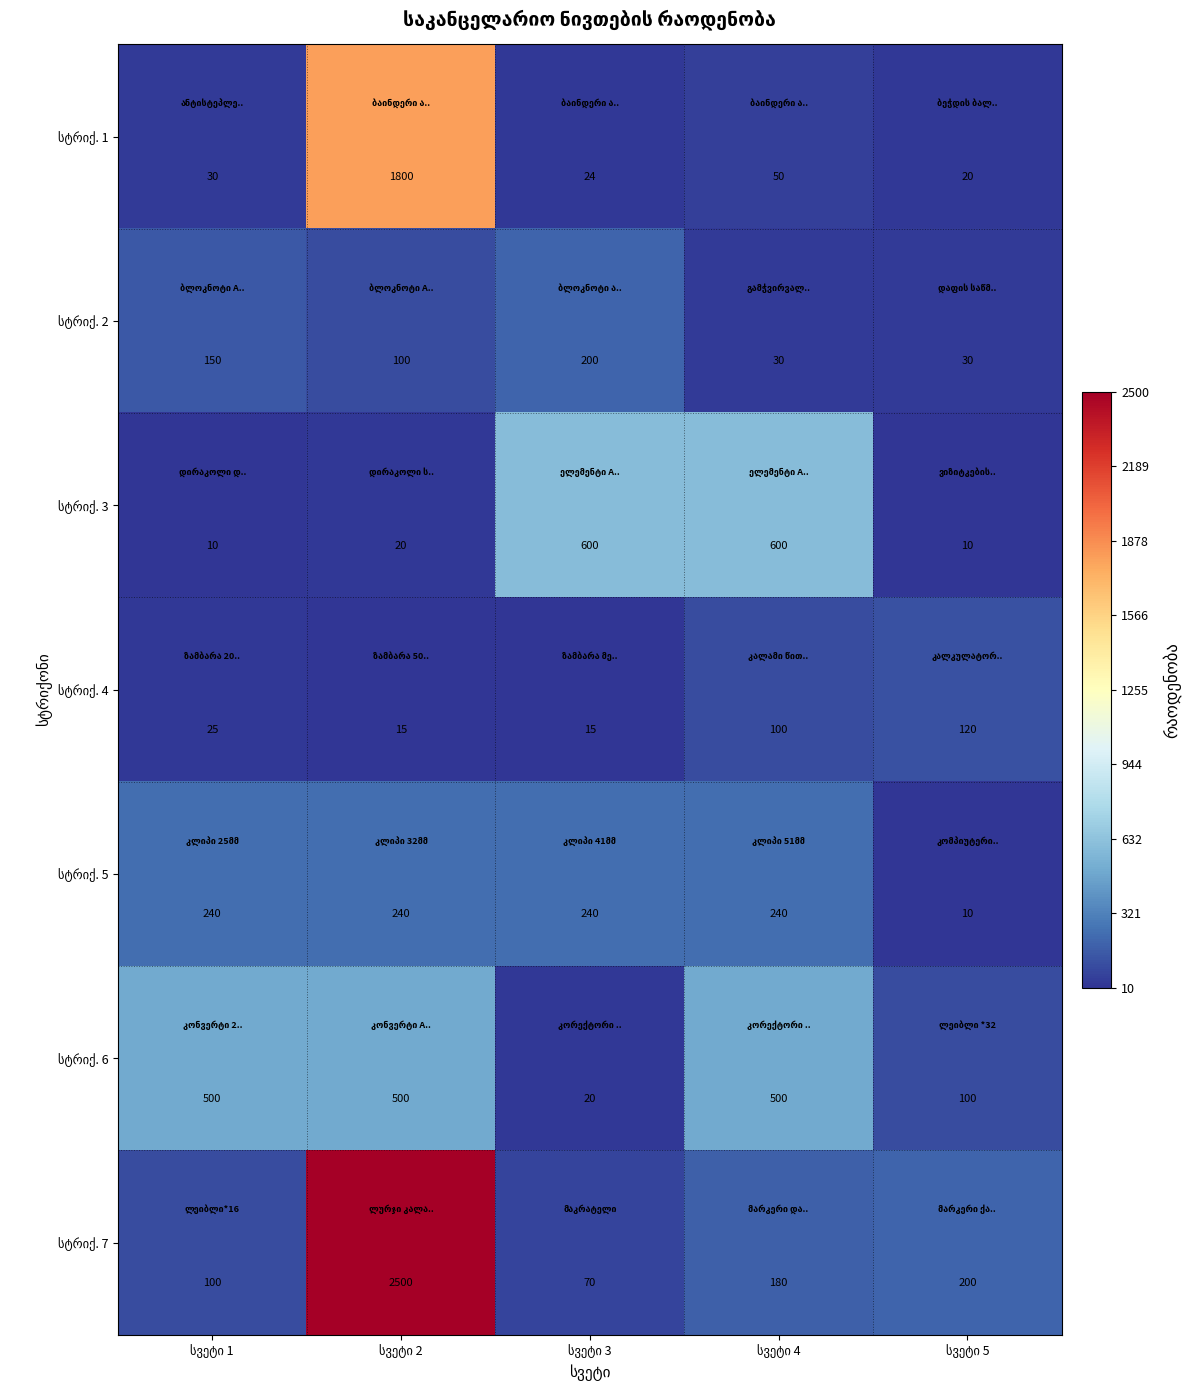

How many categories are shown in the chart?

5